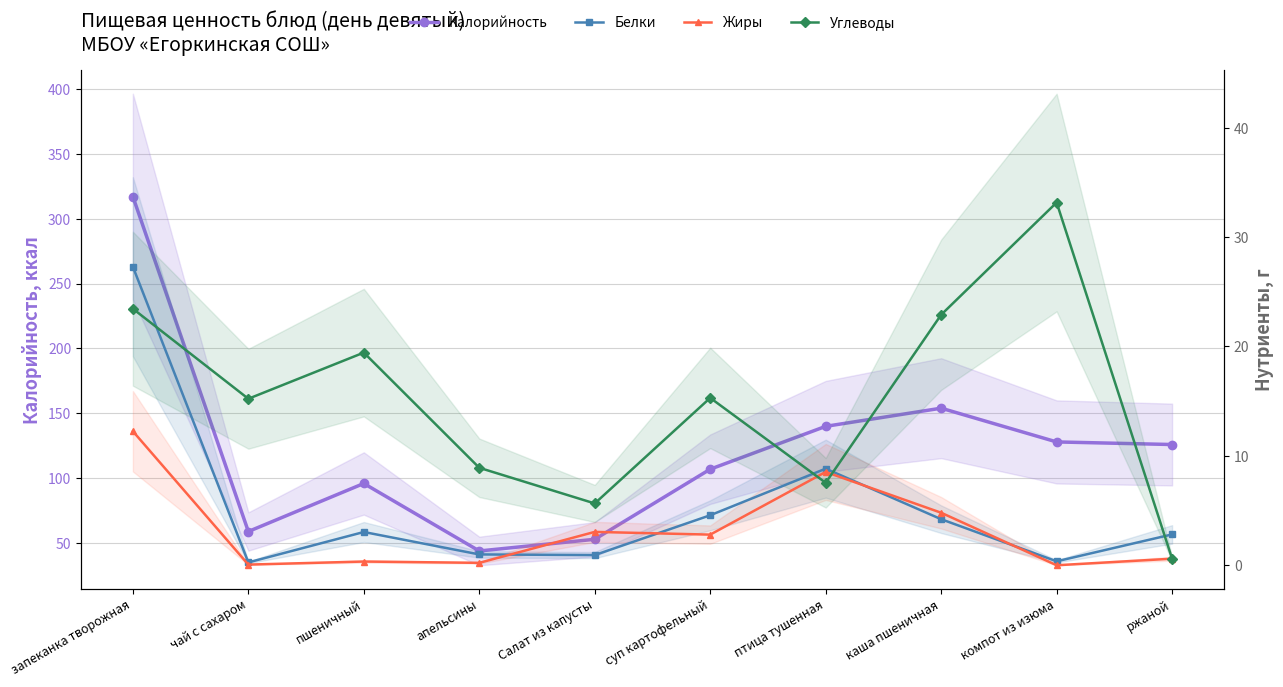

What is the sum of all Калорийность values?

1224.0